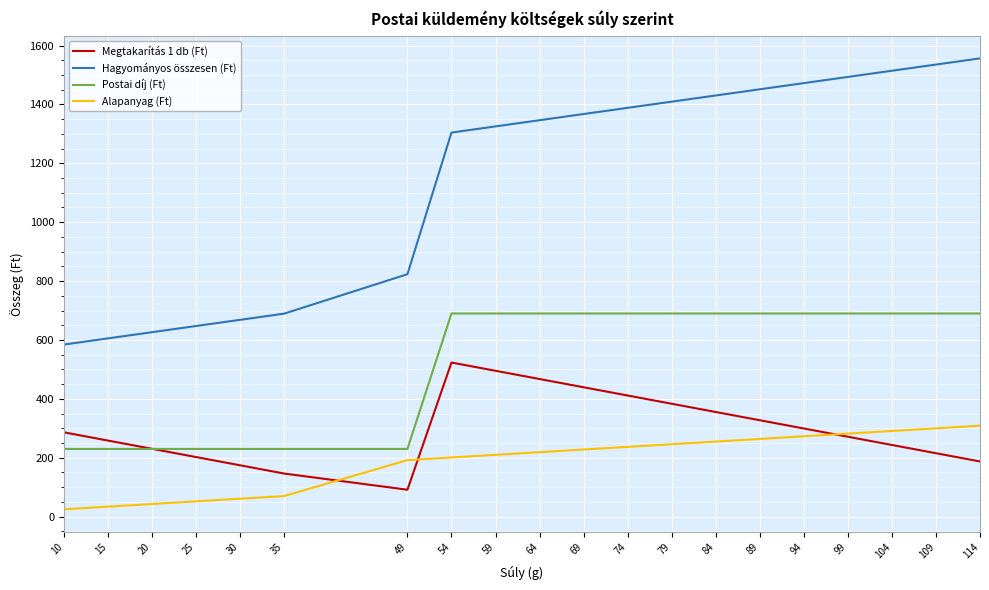

What is the difference between the highest and lowest values at 25?

595.5